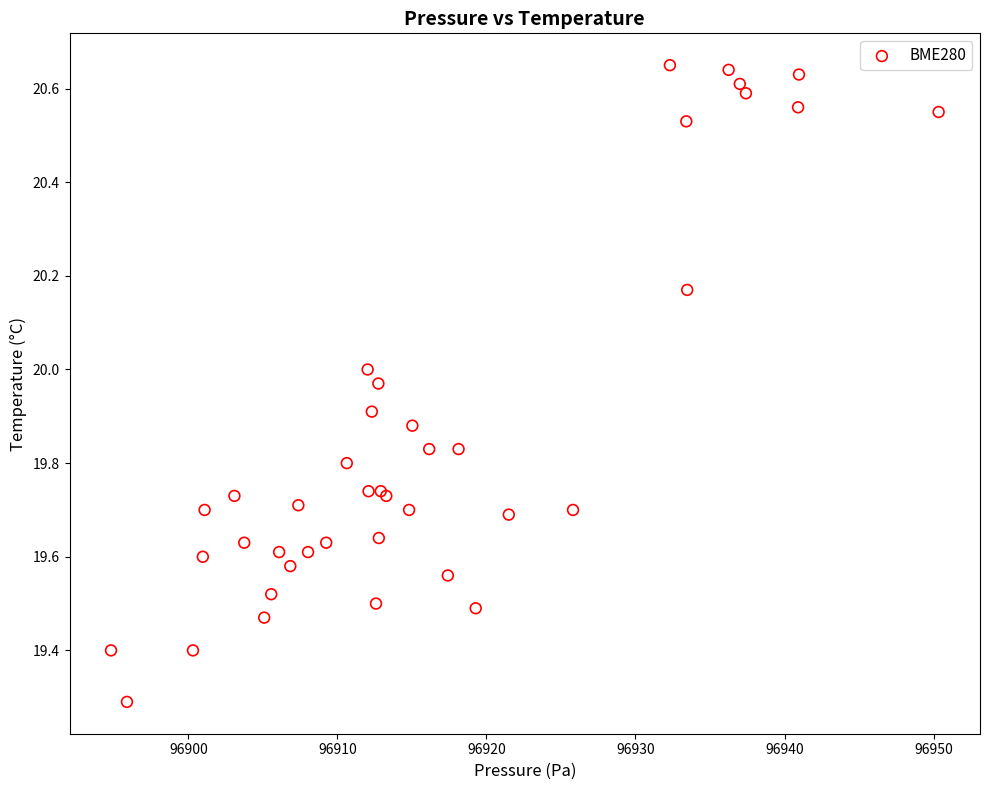

What Y value in the scatter plot is closest to 19?

19.3